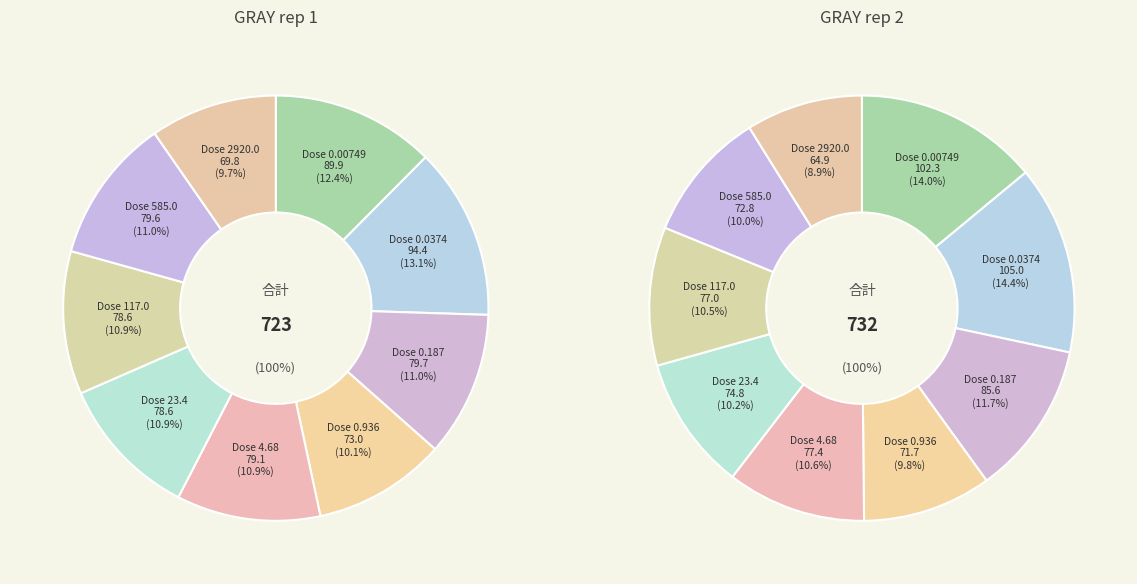

What portion of the pie excludes 117.0?

89.1%